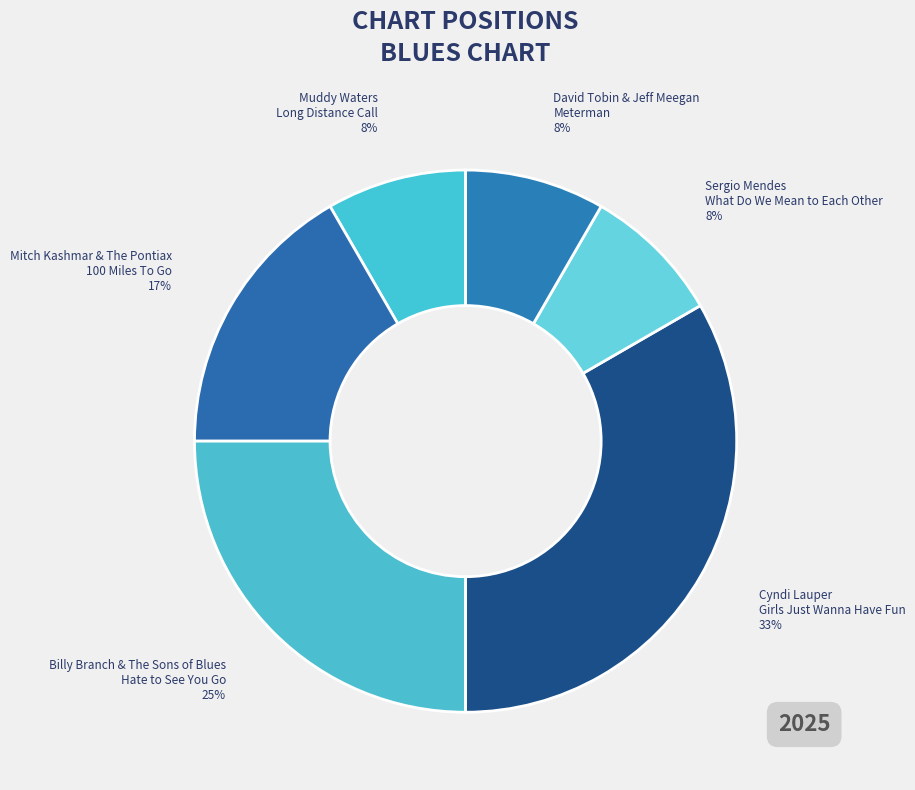

Which slice is the largest?

Cyndi Lauper Girls Just Wanna Have Fun